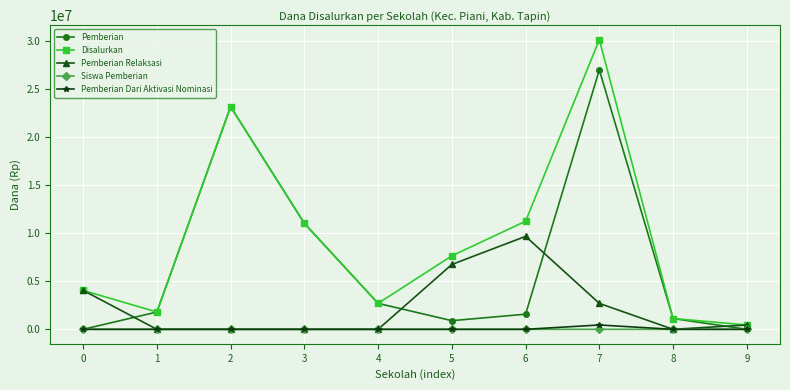

Rank the series by their maximum value, from lowest to highest.

Siswa Pemberian, Pemberian Dari Aktivasi Nominasi, Pemberian Relaksasi, Pemberian, Disalurkan